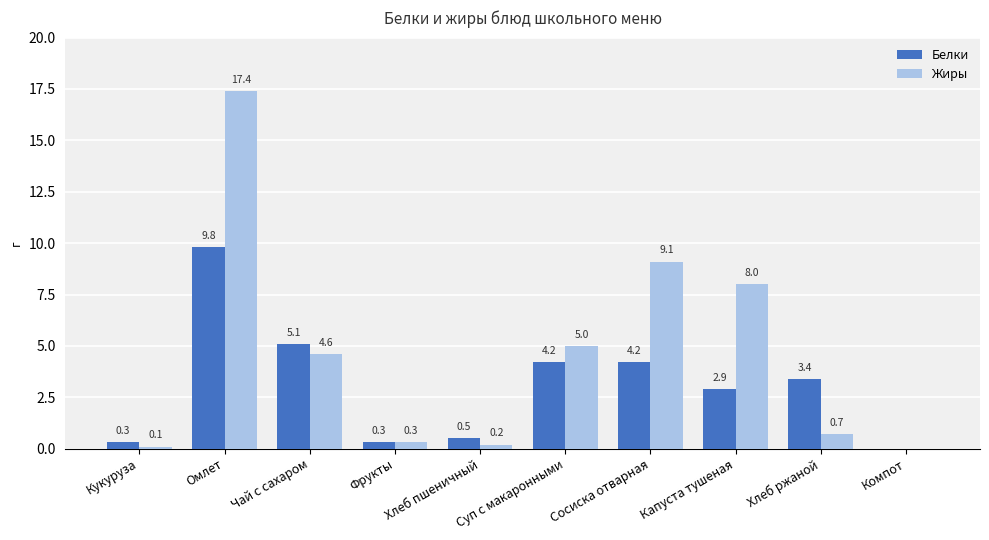

Count the number of data series in this chart.

2